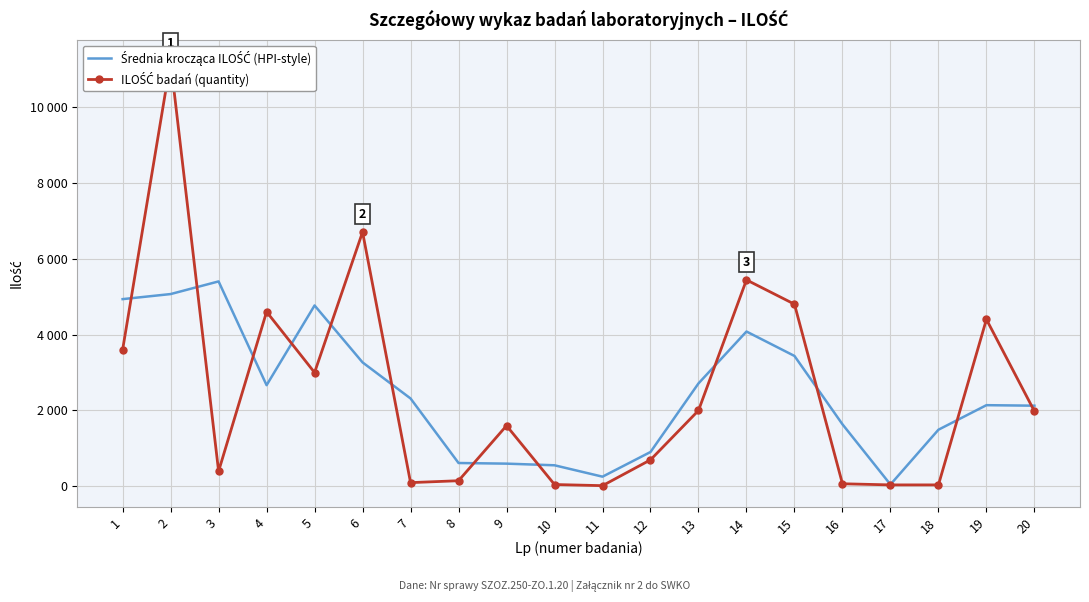

True or false: ILOŚĆ badań (quantity) has a value of 4600.0 at 4.

True